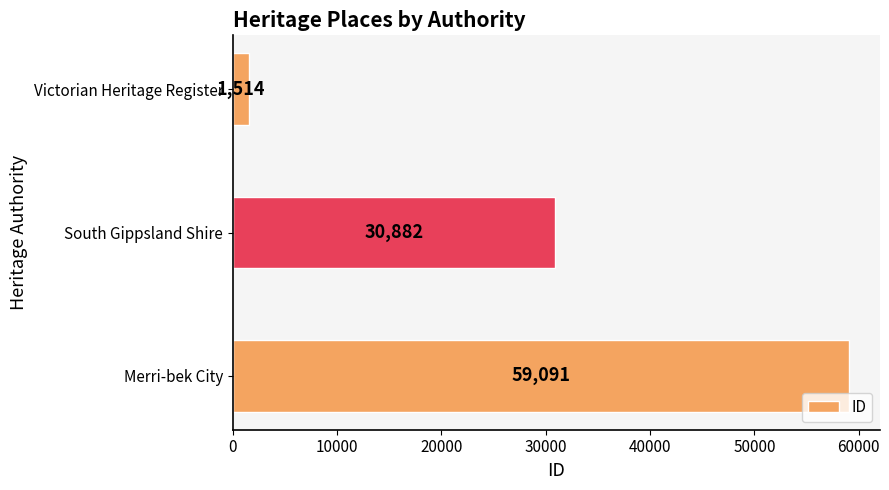

What is the average value?

30496